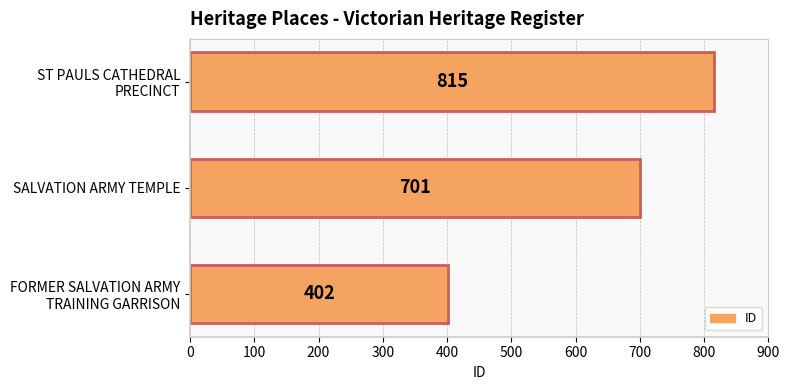

The chart shows a value of 195 at SALVATION ARMY TEMPLE. True or false?

False